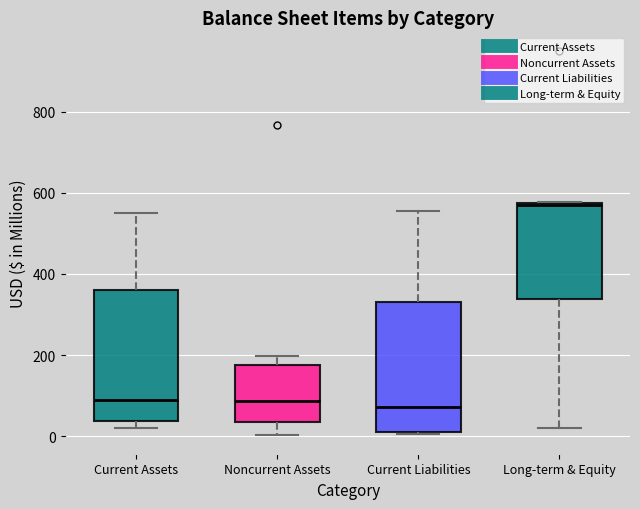

Where is the lower edge of the box for Noncurrent Assets on the y-axis? The values are not printed on the chart, so give them approximately, as read against the axis.

40